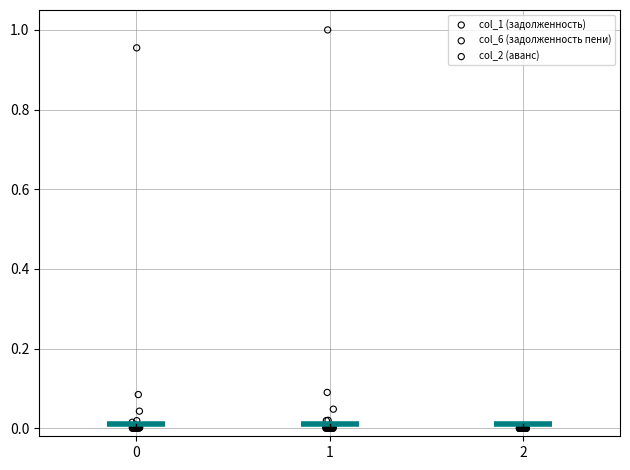

What are all the series names shown in the legend?

col_1 (задолженность), col_6 (задолженность пени), col_2 (аванс)